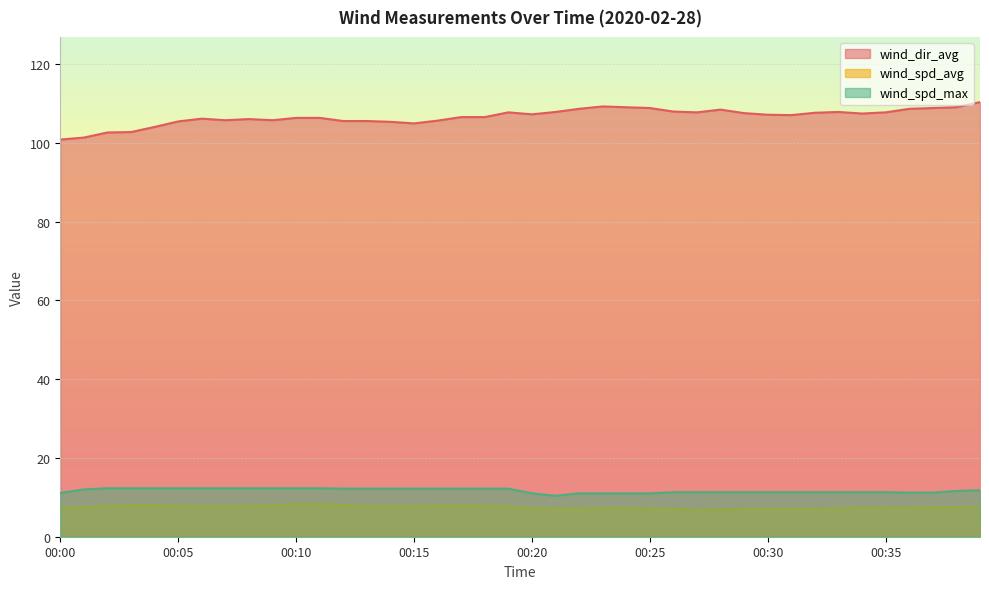

Read the wind_spd_avg value at 00:23.

7.3